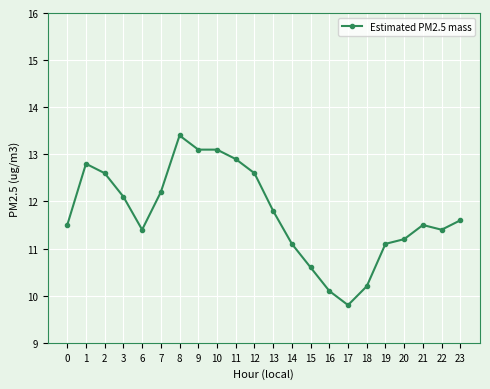

Is it true that the value at 13 is 16.1?

False